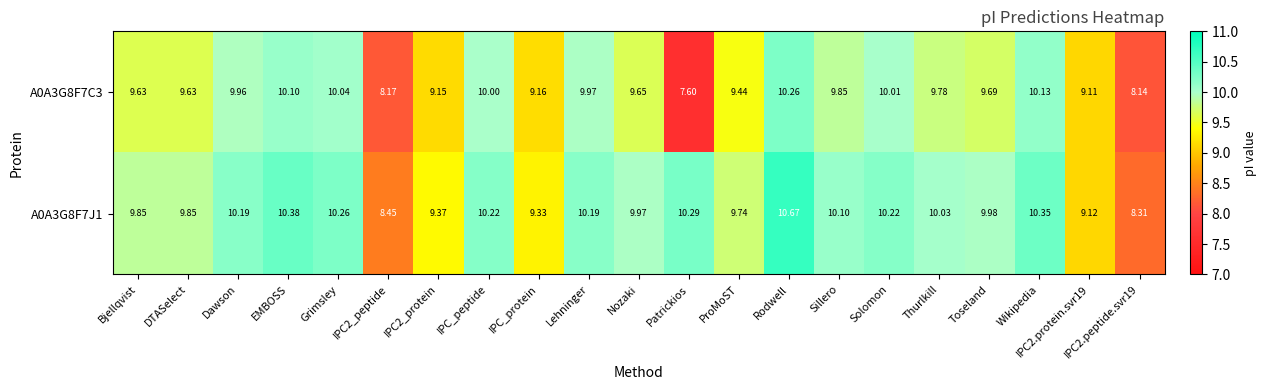

Which category has the highest value in the A0A3G8F7J1 series?

Rodwell